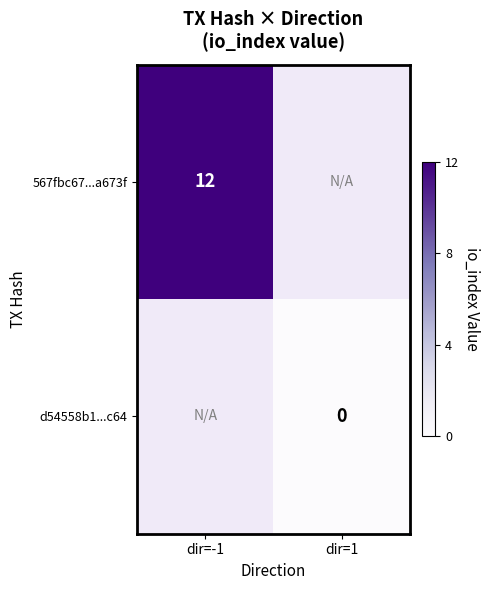

The 567fbc67...a673f series shows 7 at dir=-1. True or false?

False